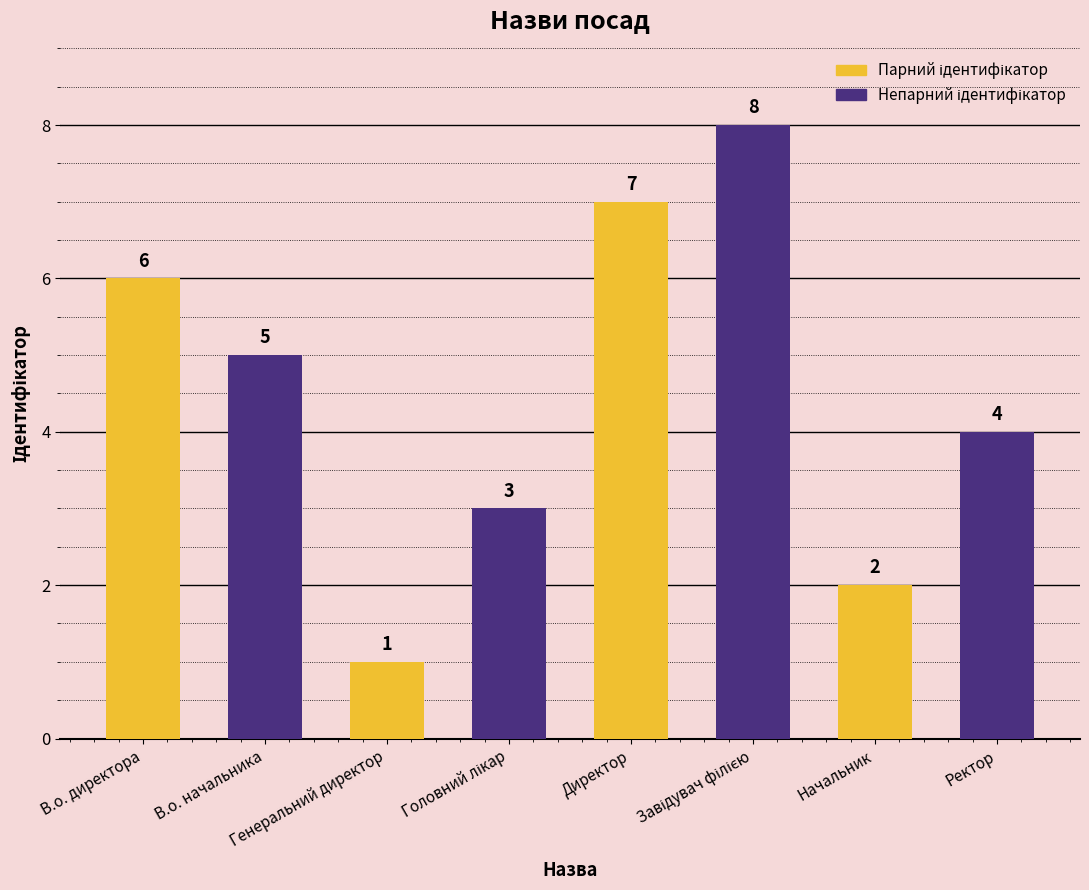

What is the value of the 7th bar from the left?

2